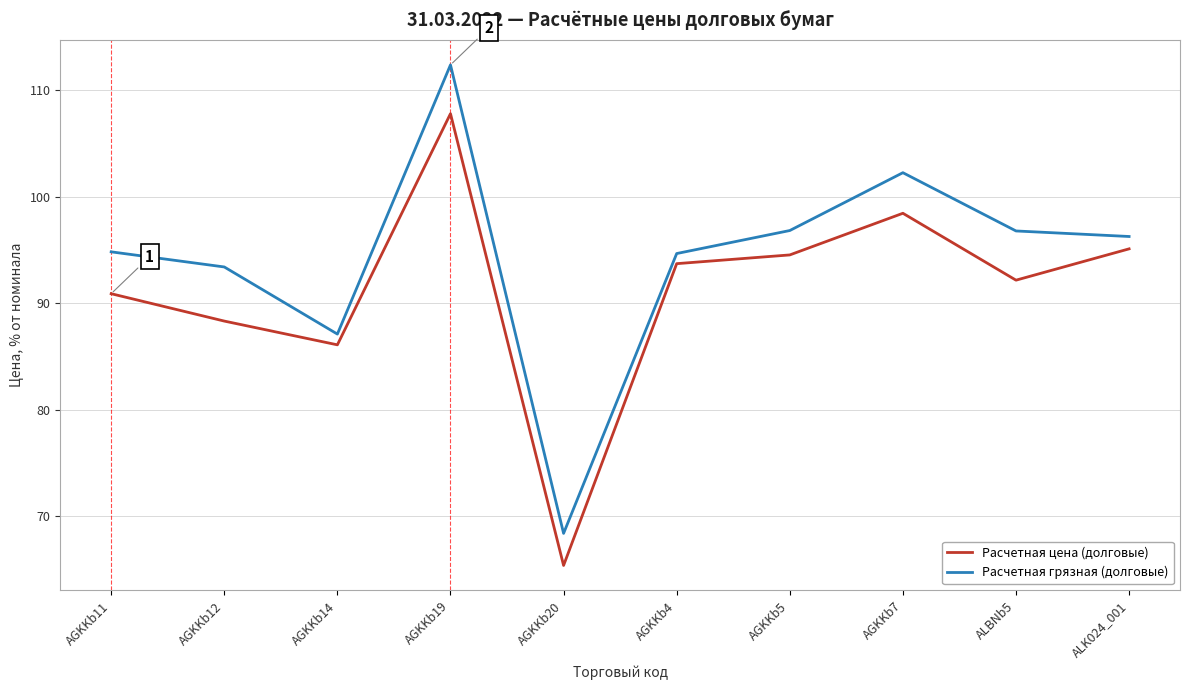

True or false: Расчетная грязная (долговые) and Расчетная цена (долговые) cross at least once.

False